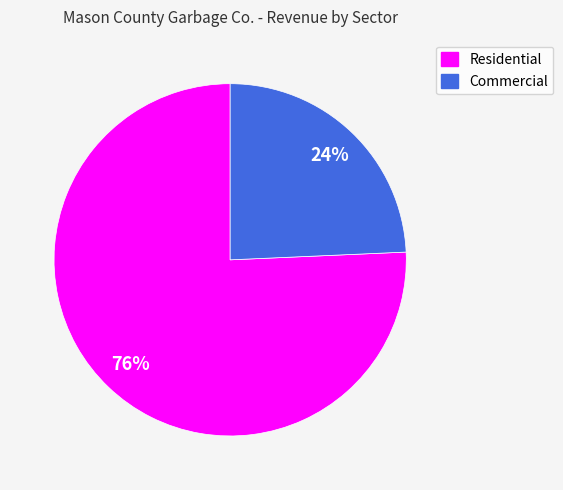

Between Commercial and Residential, which is larger?

Residential